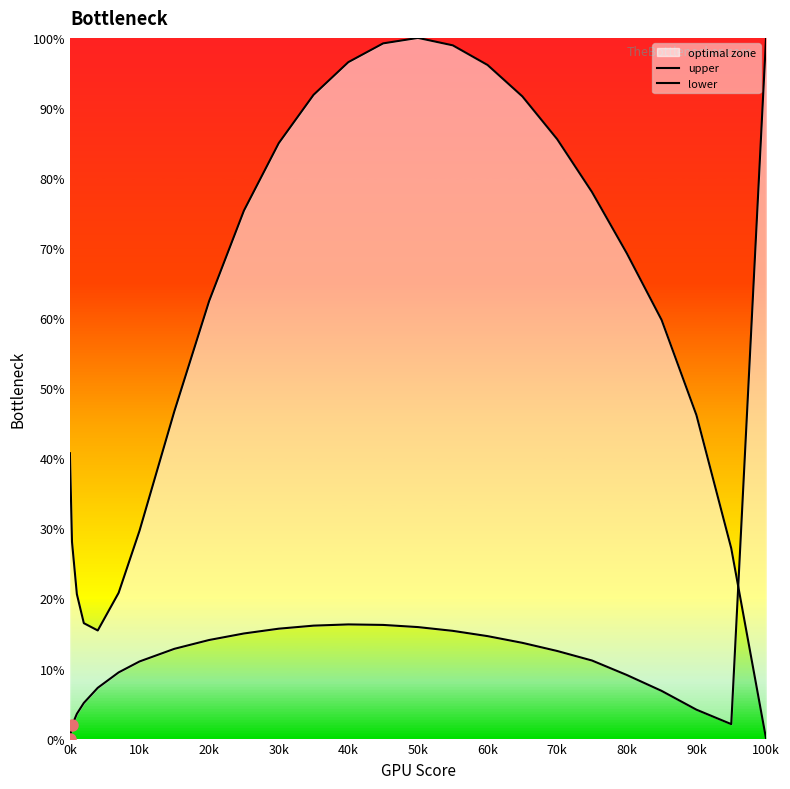

What are all the series names shown in the legend?

upper, lower